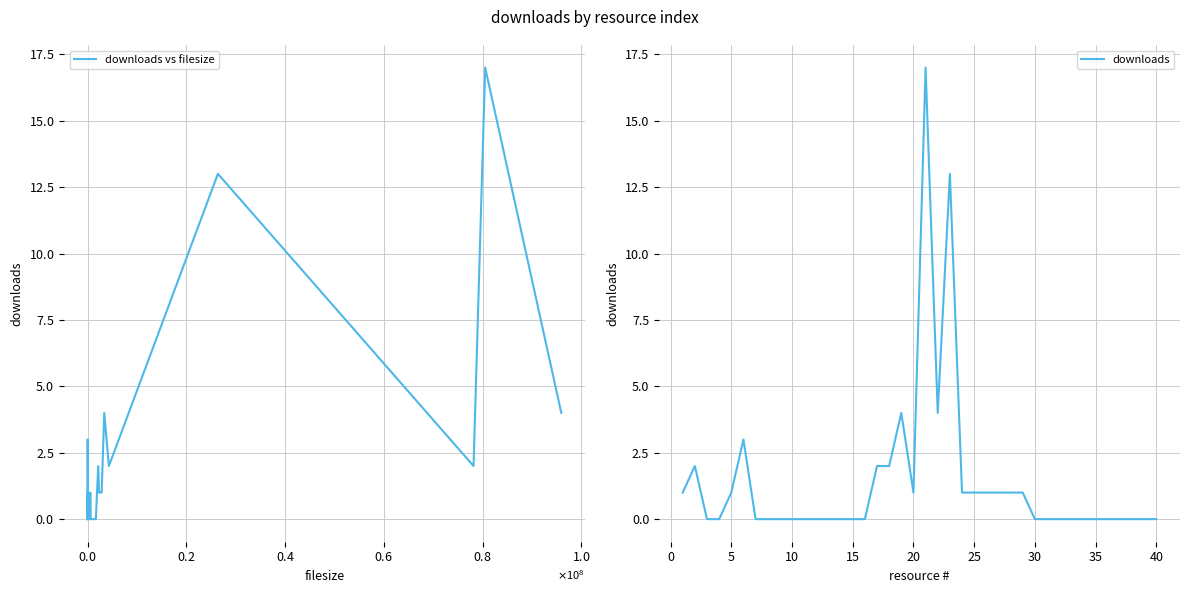

True or false: downloads and downloads vs filesize cross at least once.

False